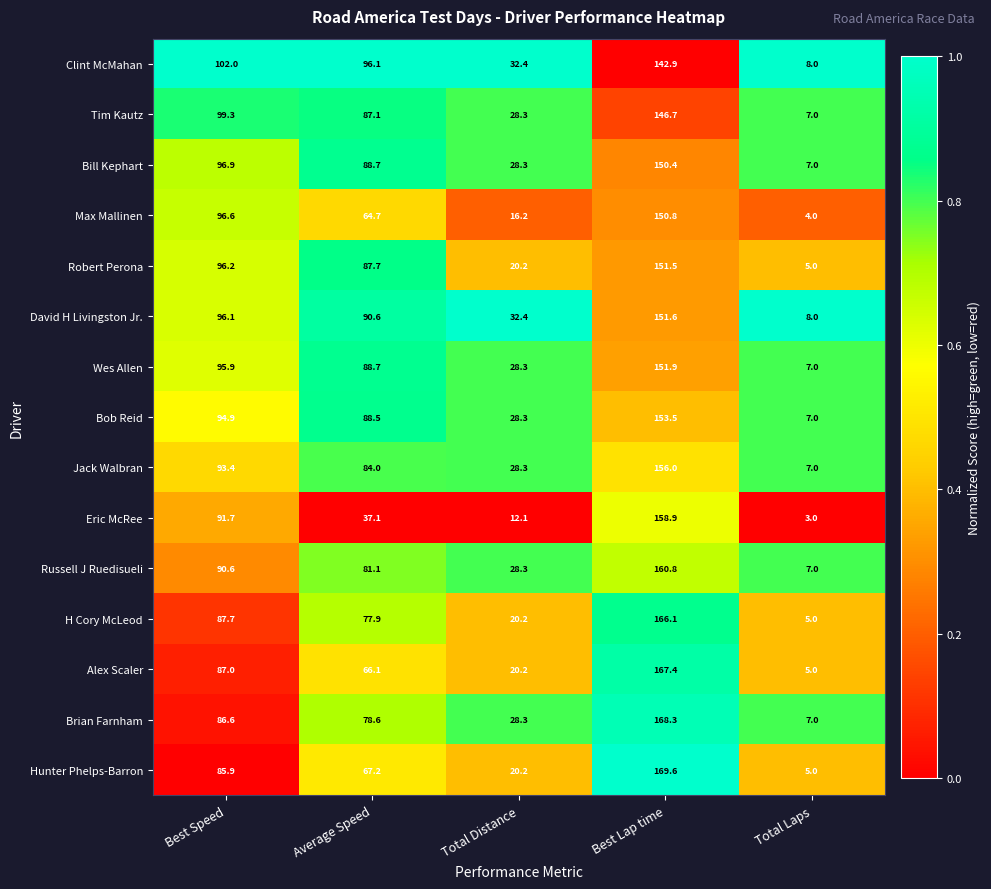

Which series has the largest range (max minus min)?

Hunter Phelps-Barron